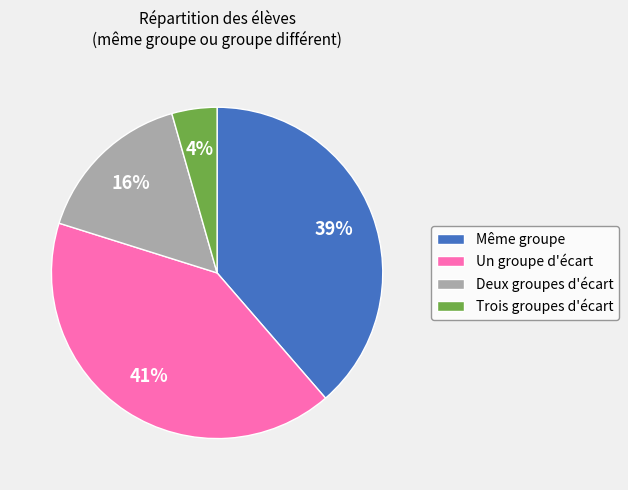

To the nearest percent, what percentage of the pie is Même groupe?

39%